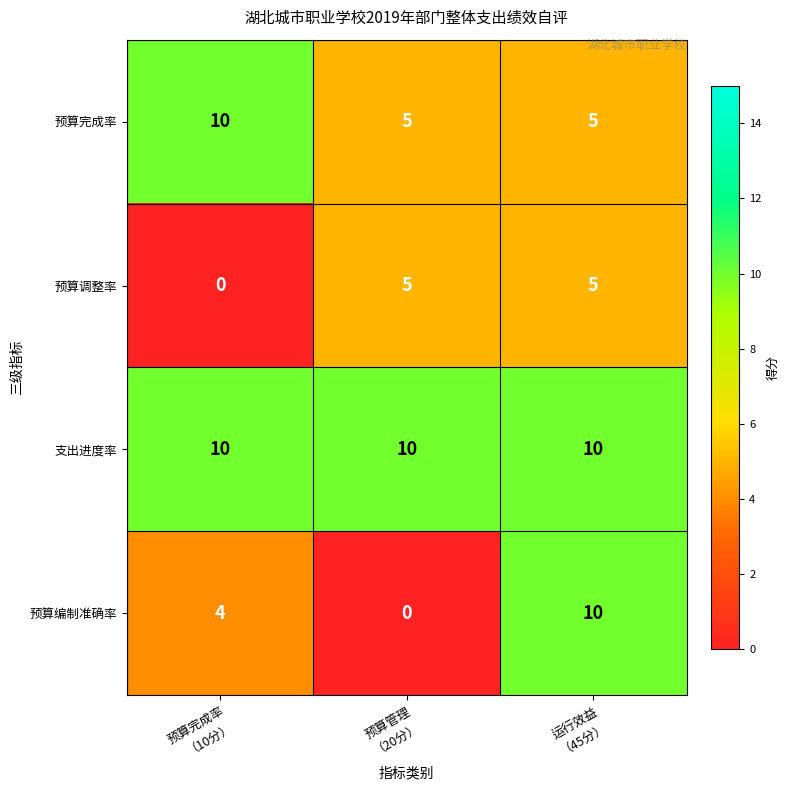

What is the sum of all 预算完成率 values?

20